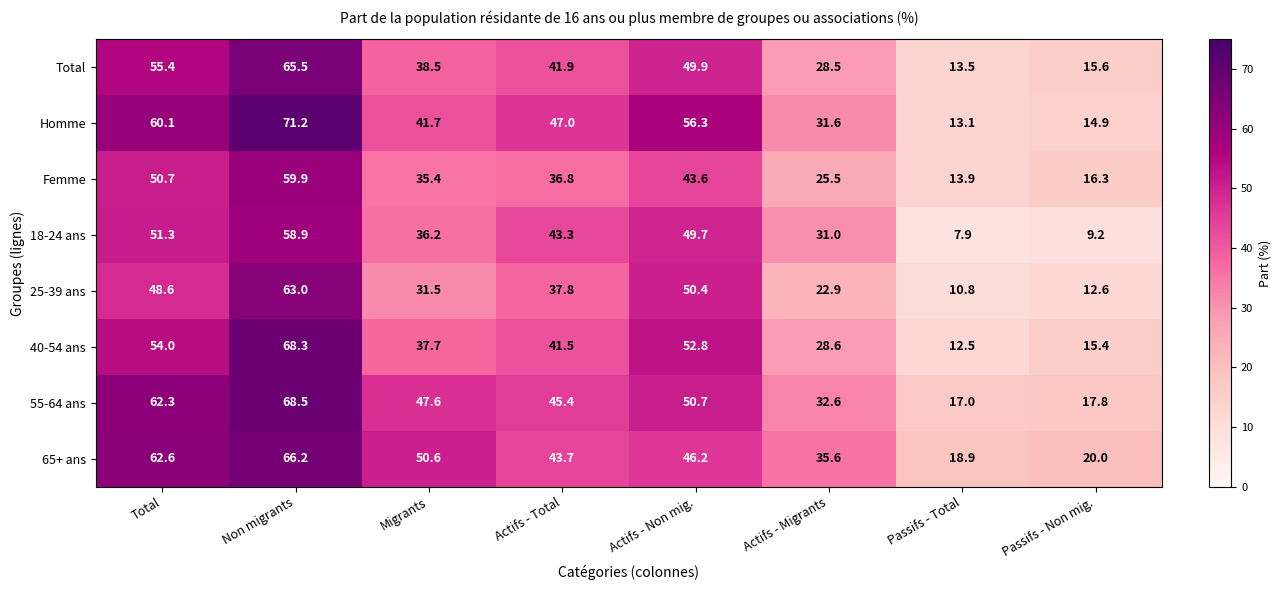

What is the approximate value of Total at Non migrants?

65.5